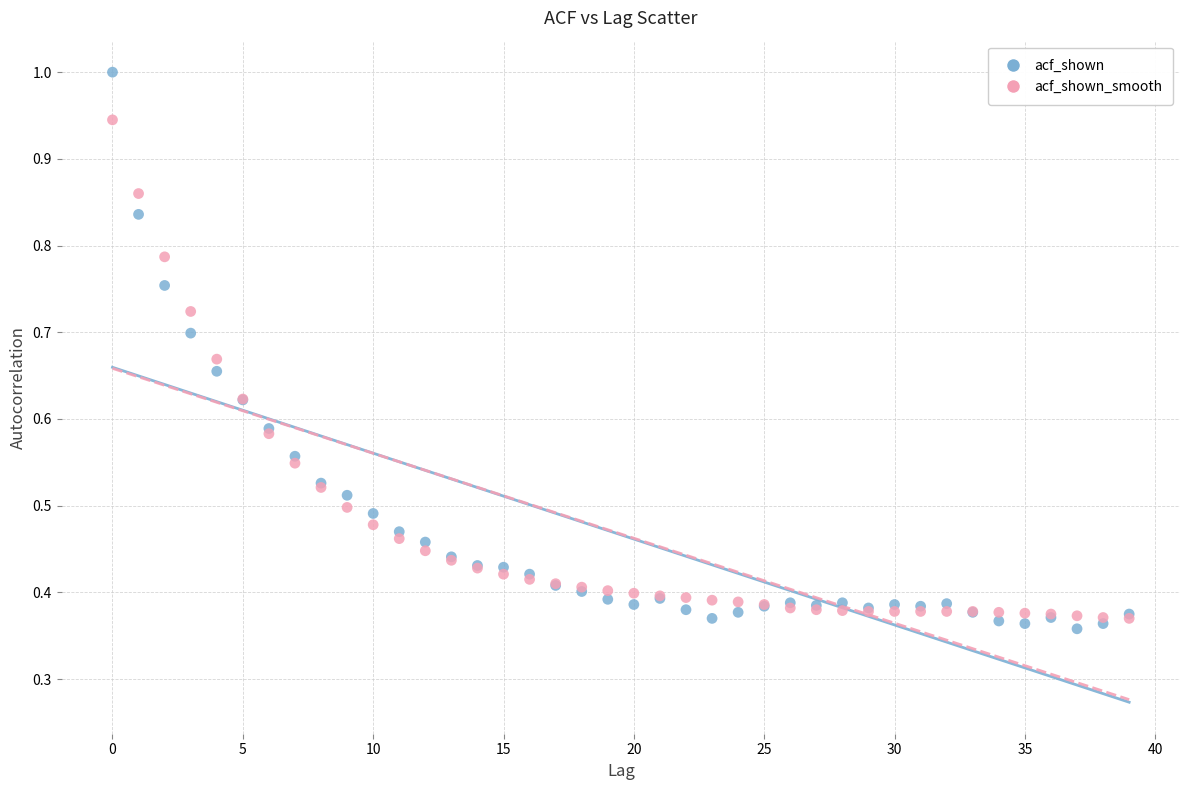

Which series contains the highest Y value?

acf_shown